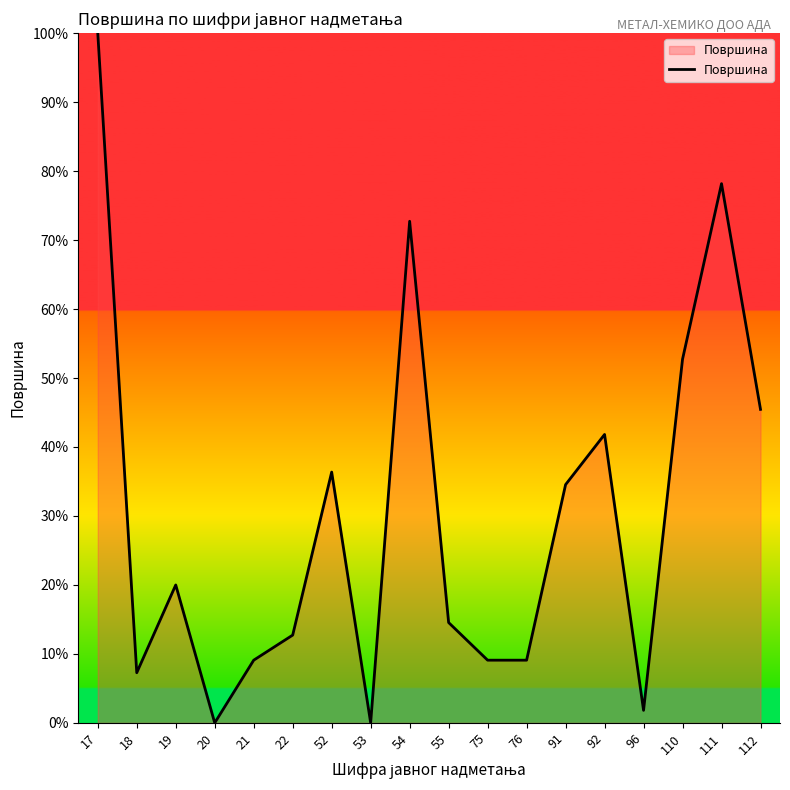

What is the maximum value shown in the chart?

100.0